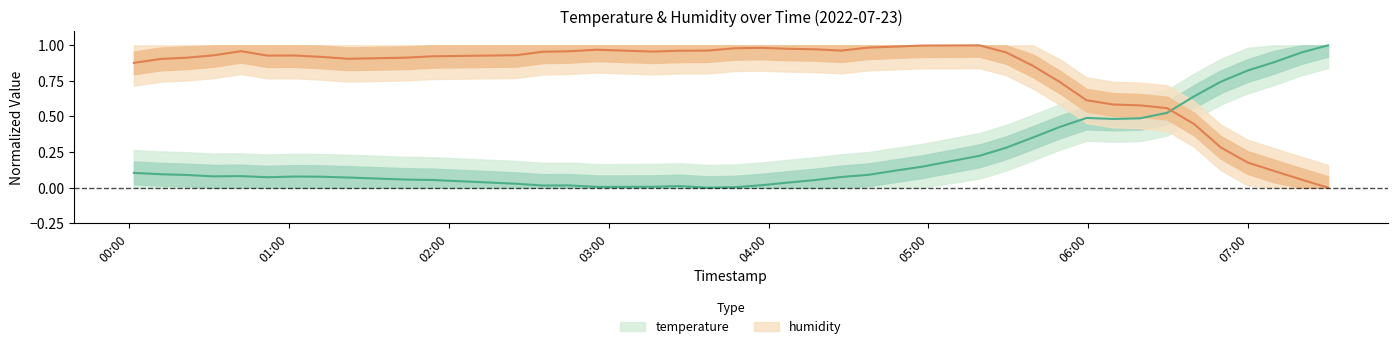

List the series in order of their peak value, lowest first.

temperature, humidity